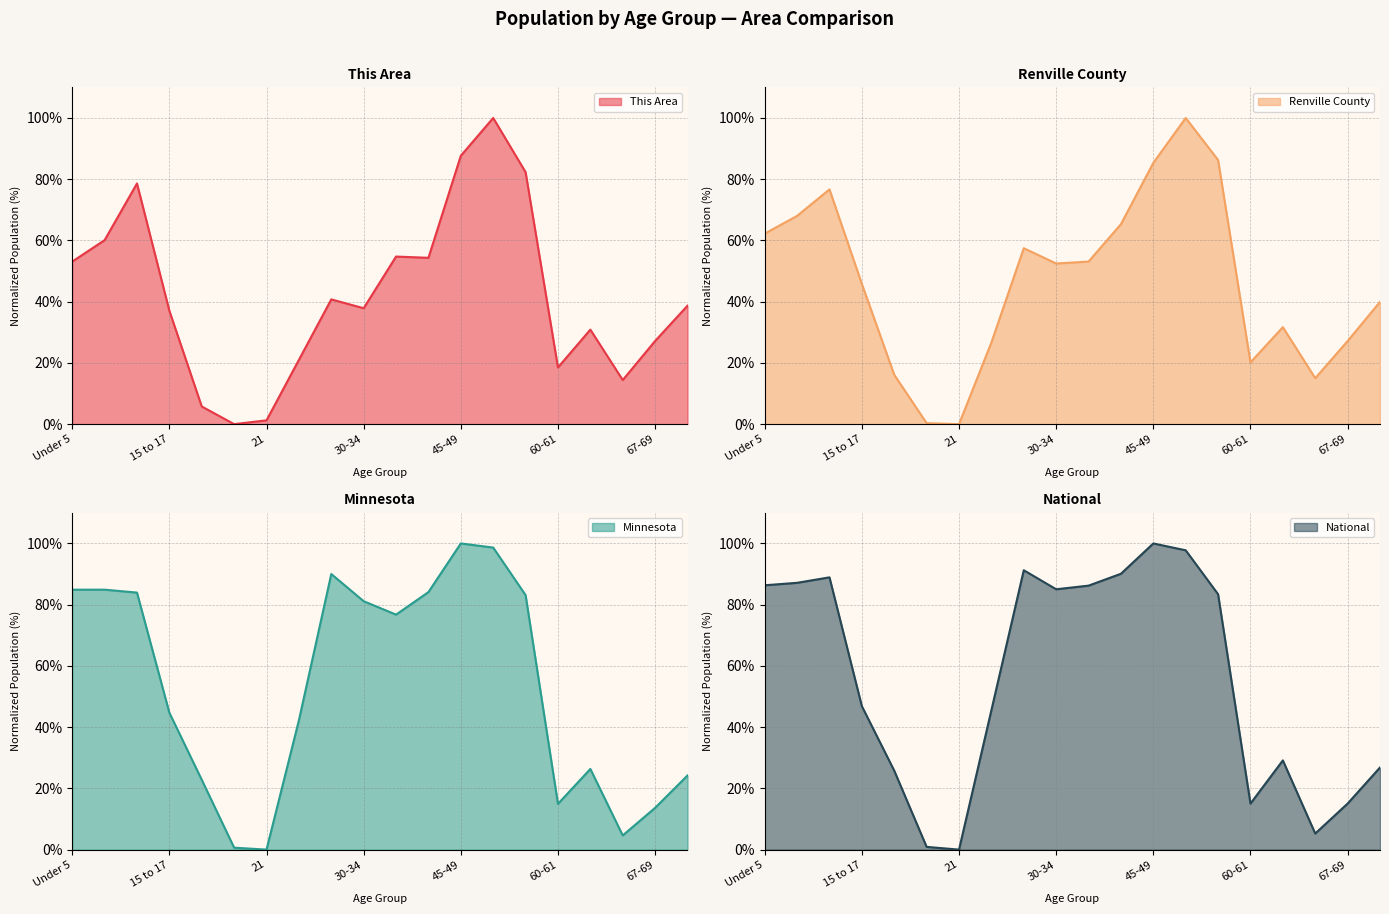

What is the sum of the Minnesota values at 35-39 and 22-24?

119.0